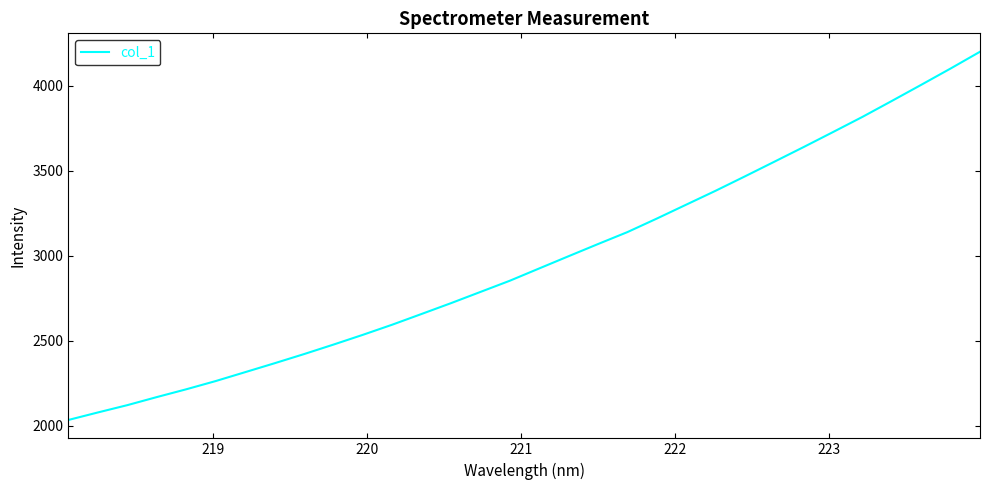

What is the greatest value displayed?

4200.9